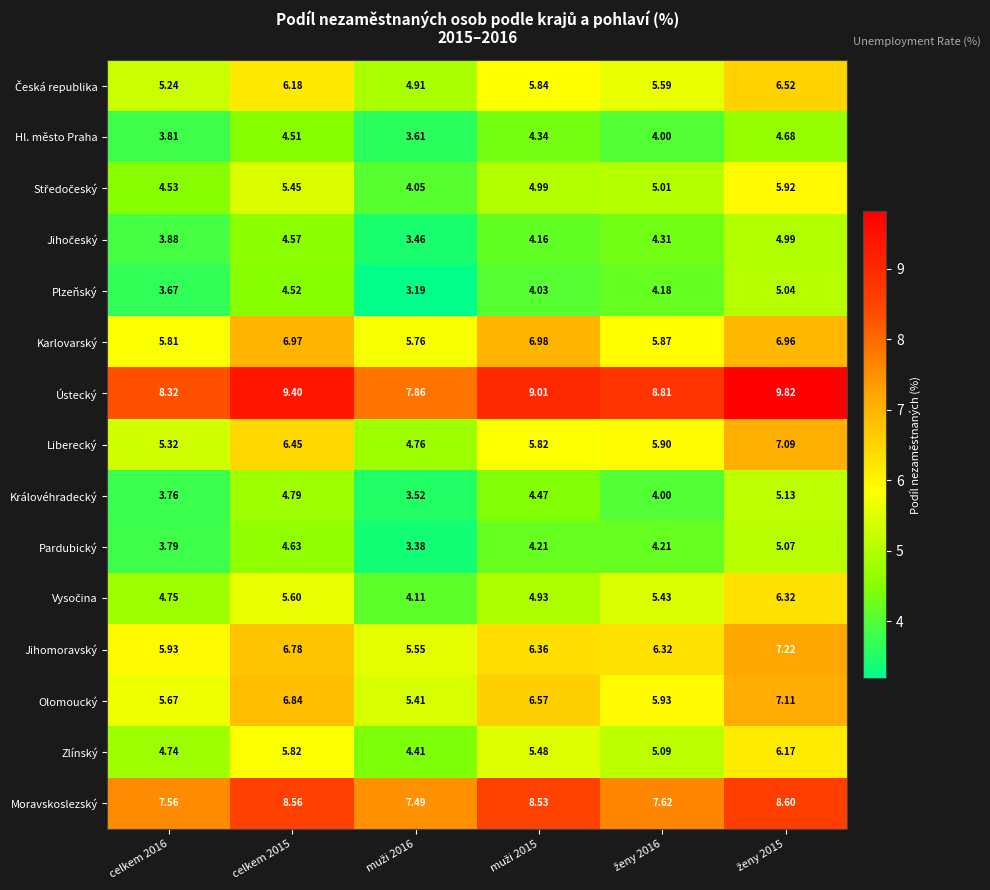

Which series has the largest range (max minus min)?

Liberecký